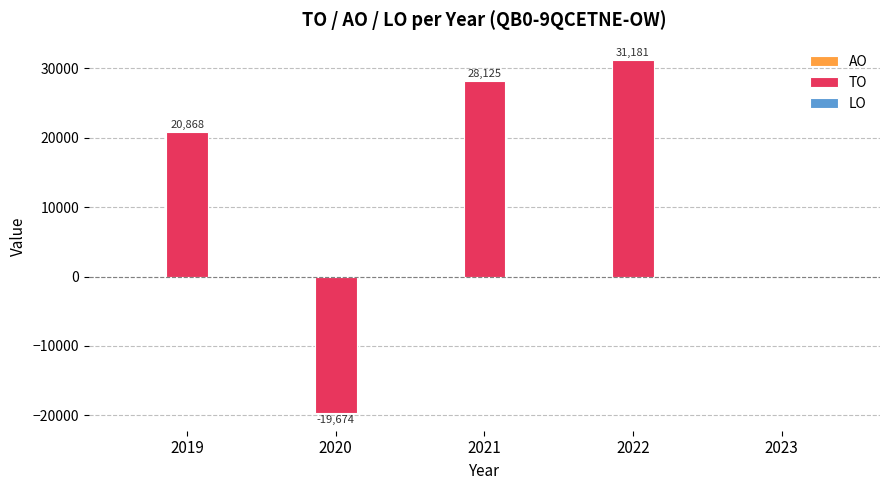

What is the change in value from 2019 to 2020?

-40542